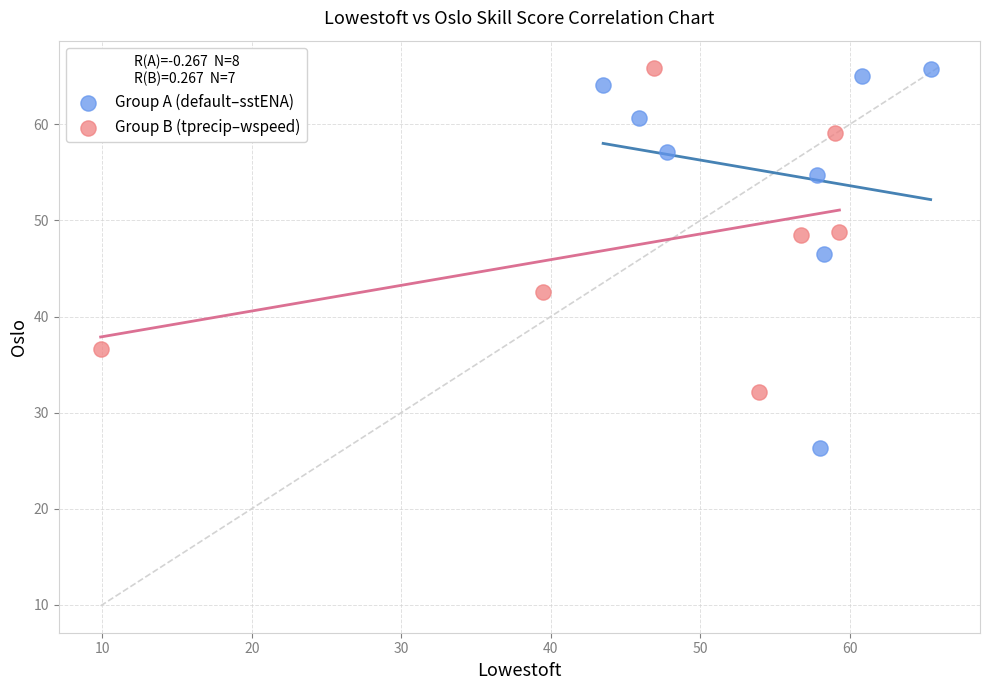

Which series contains the lowest Y value?

Group A (default–sstENA)